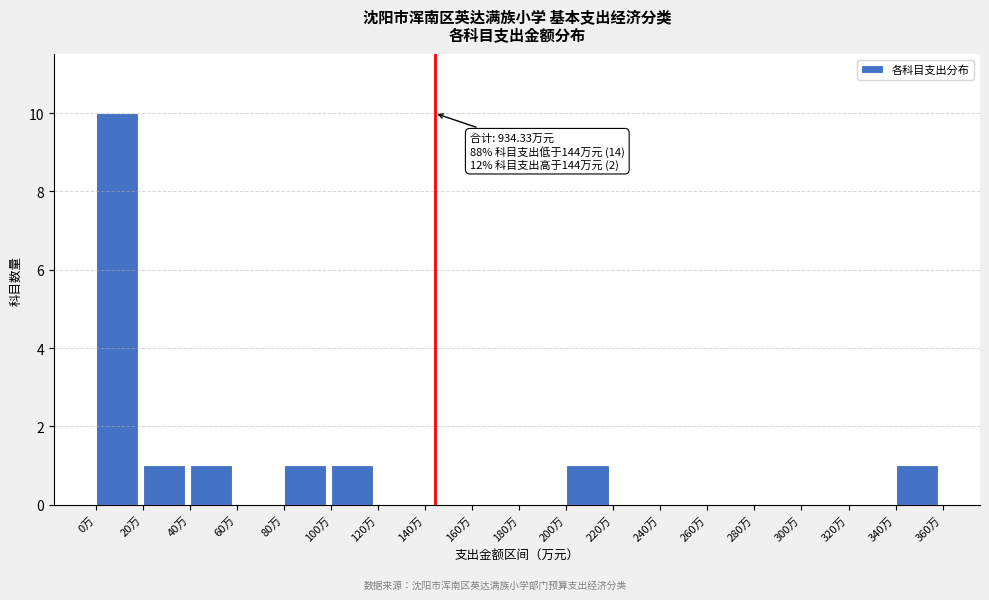

Which range on the x-axis has the tallest bar?

0 to 20